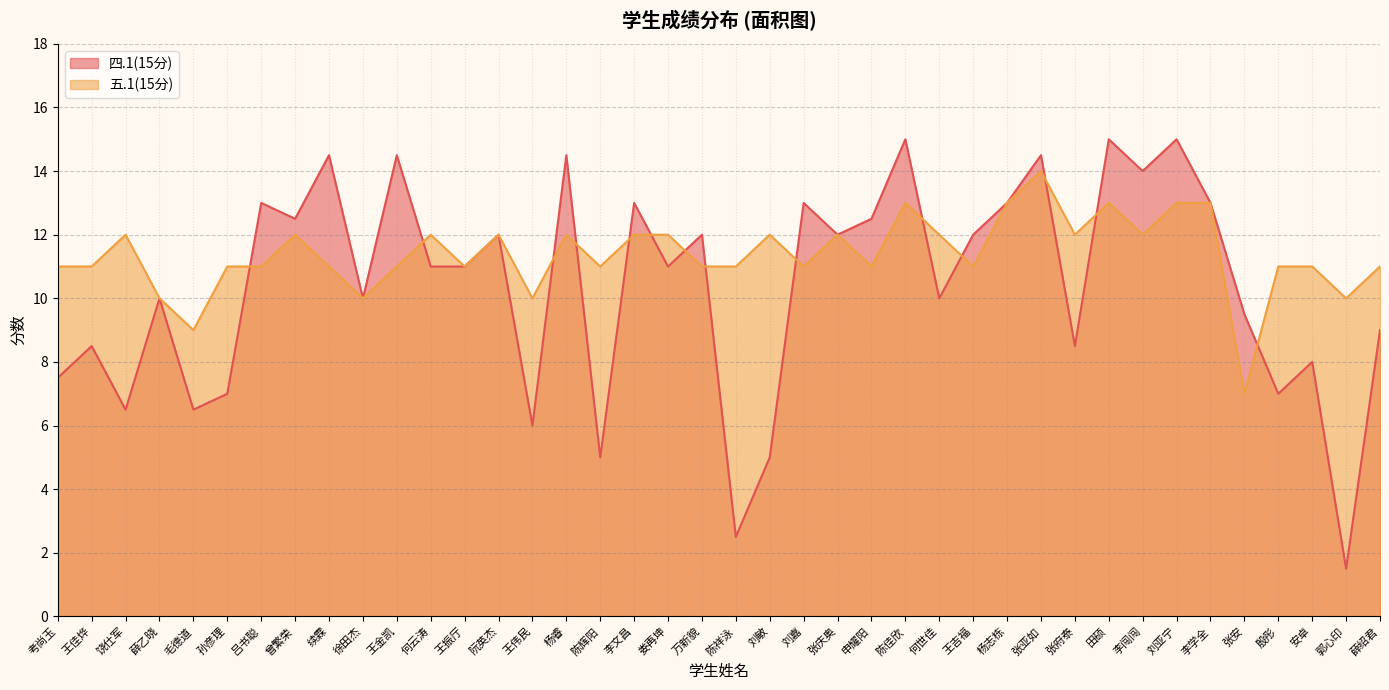

How many intersections are there between 四.1(15分) and 五.1(15分)?

14